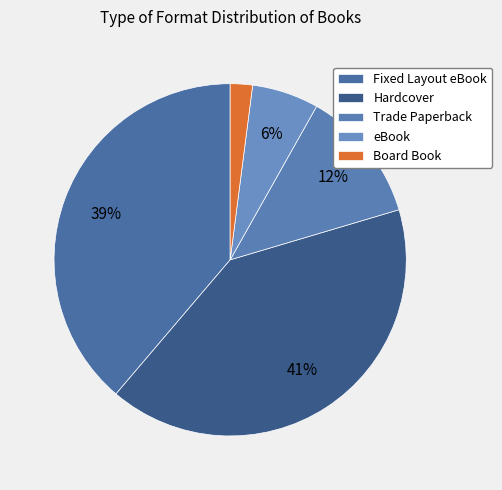

Combined, what portion of the pie is eBook and Hardcover?

46.9%